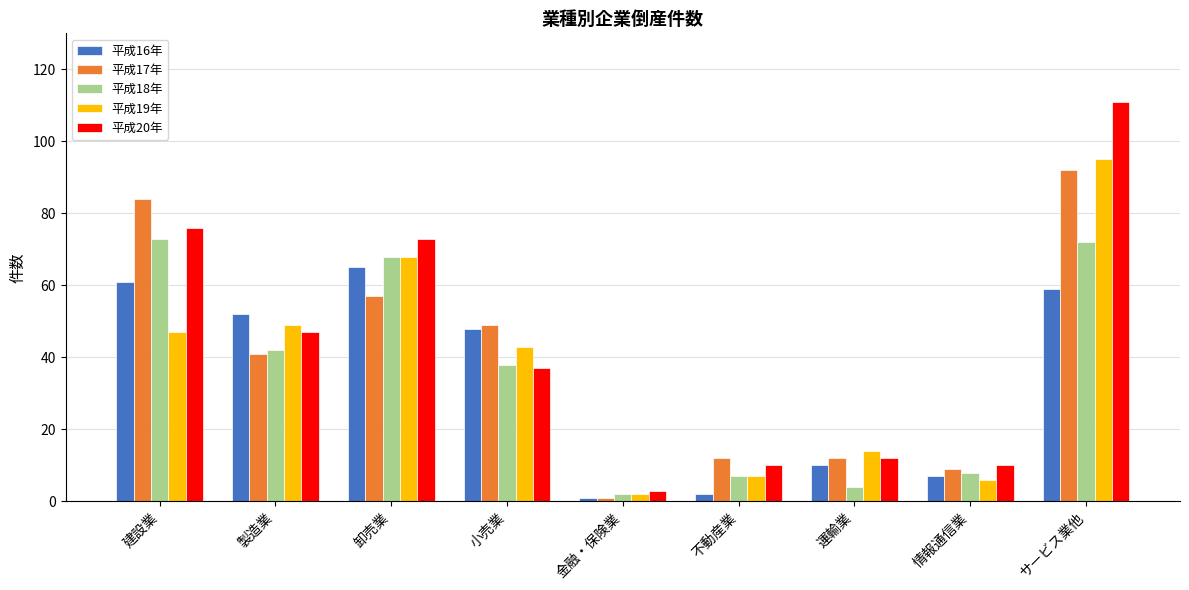

Which category has the highest value in the 平成17年 series?

サービス業他